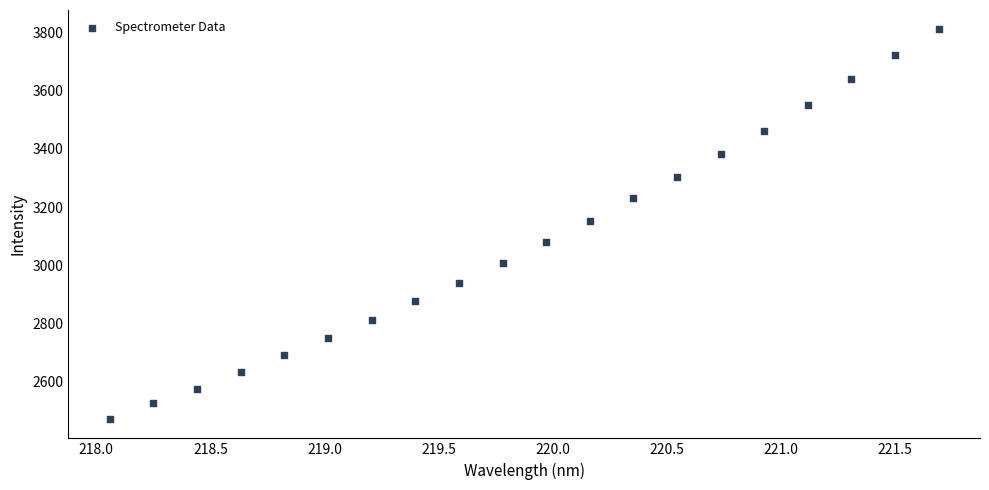

What is the range of Y values (max minus min)?

1338.1